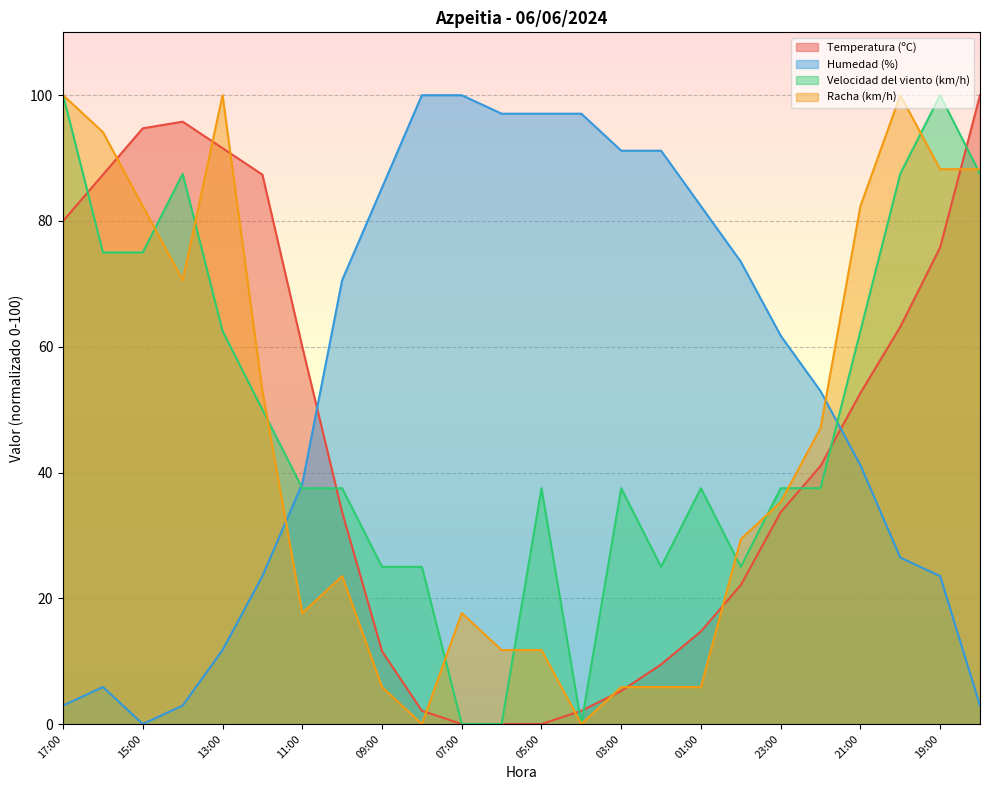

How many data points in Temperatura (ºC) are above 41?

12